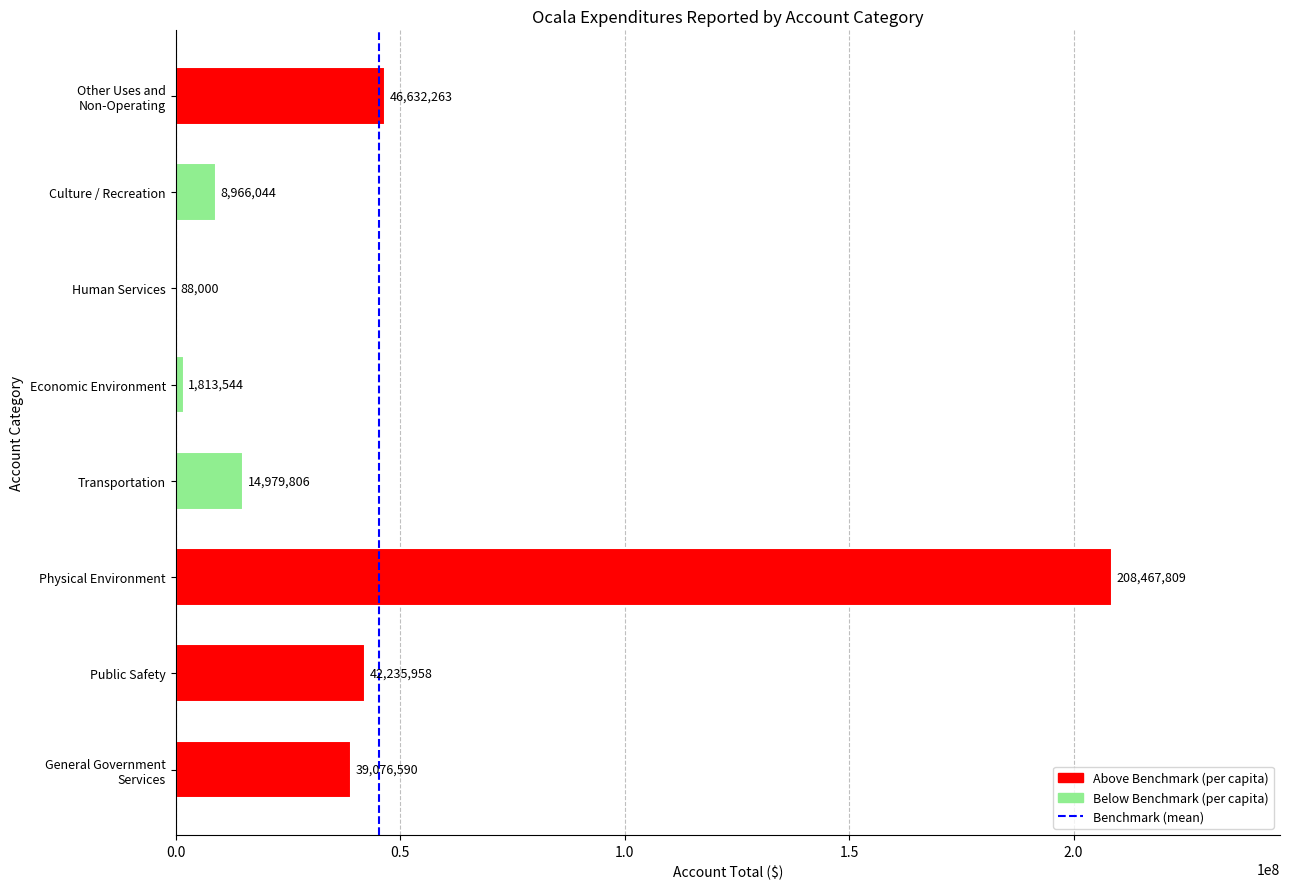

The chart shows a value of 88000 at Human Services. True or false?

True